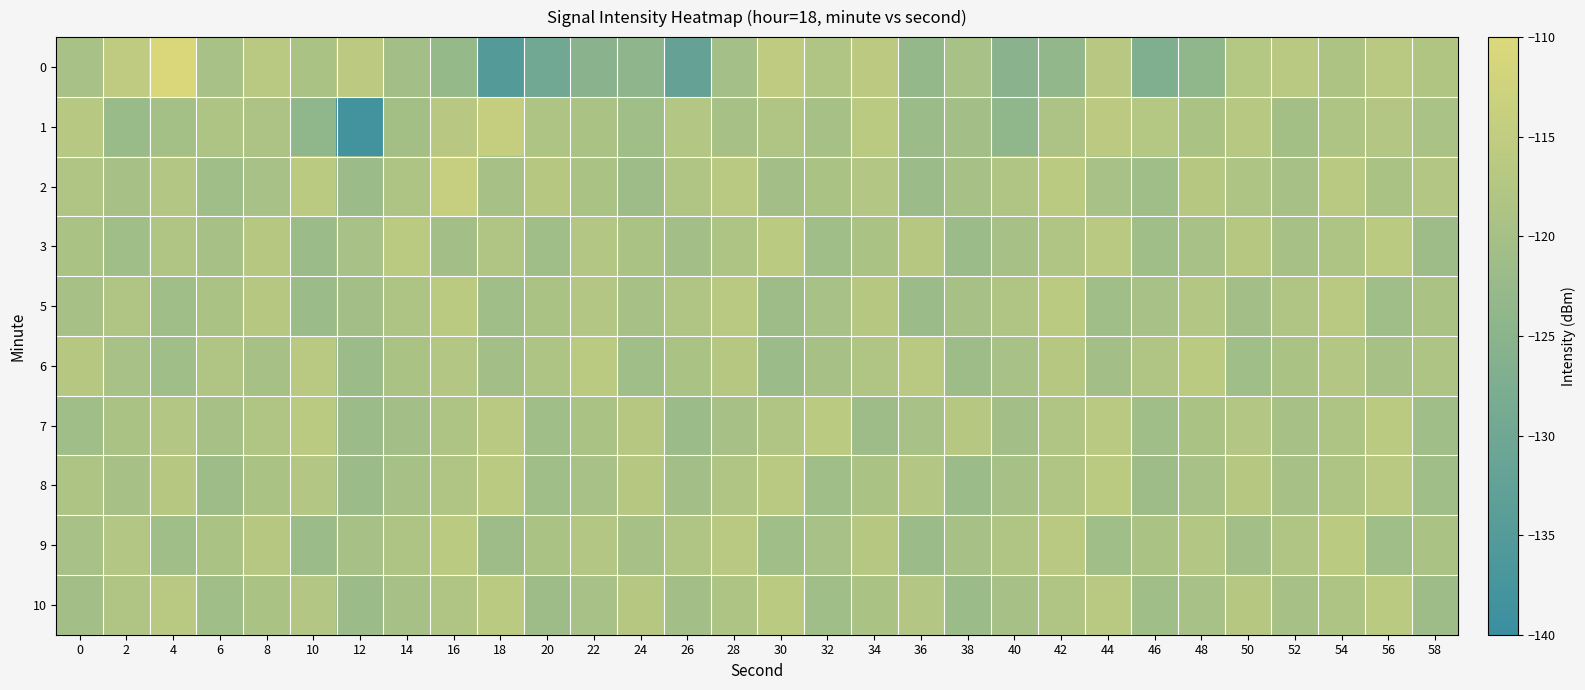

At 30, list the series in order from largest to smallest.

0, 3, 10, 8, 7, 1, 2, 9, 5, 6